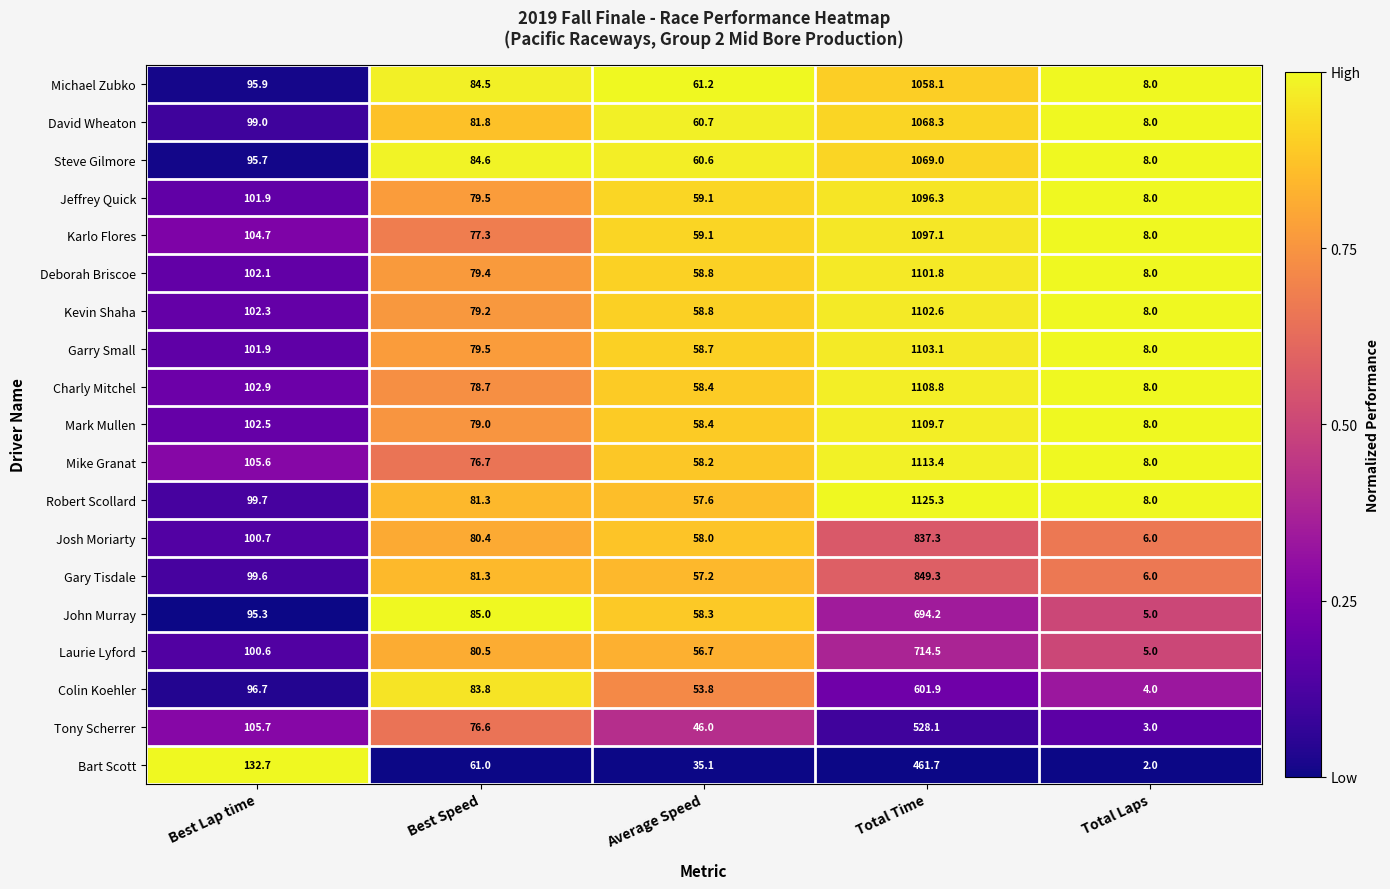

What is the difference between the Mike Granat values at Total Time and Average Speed?

1055.2